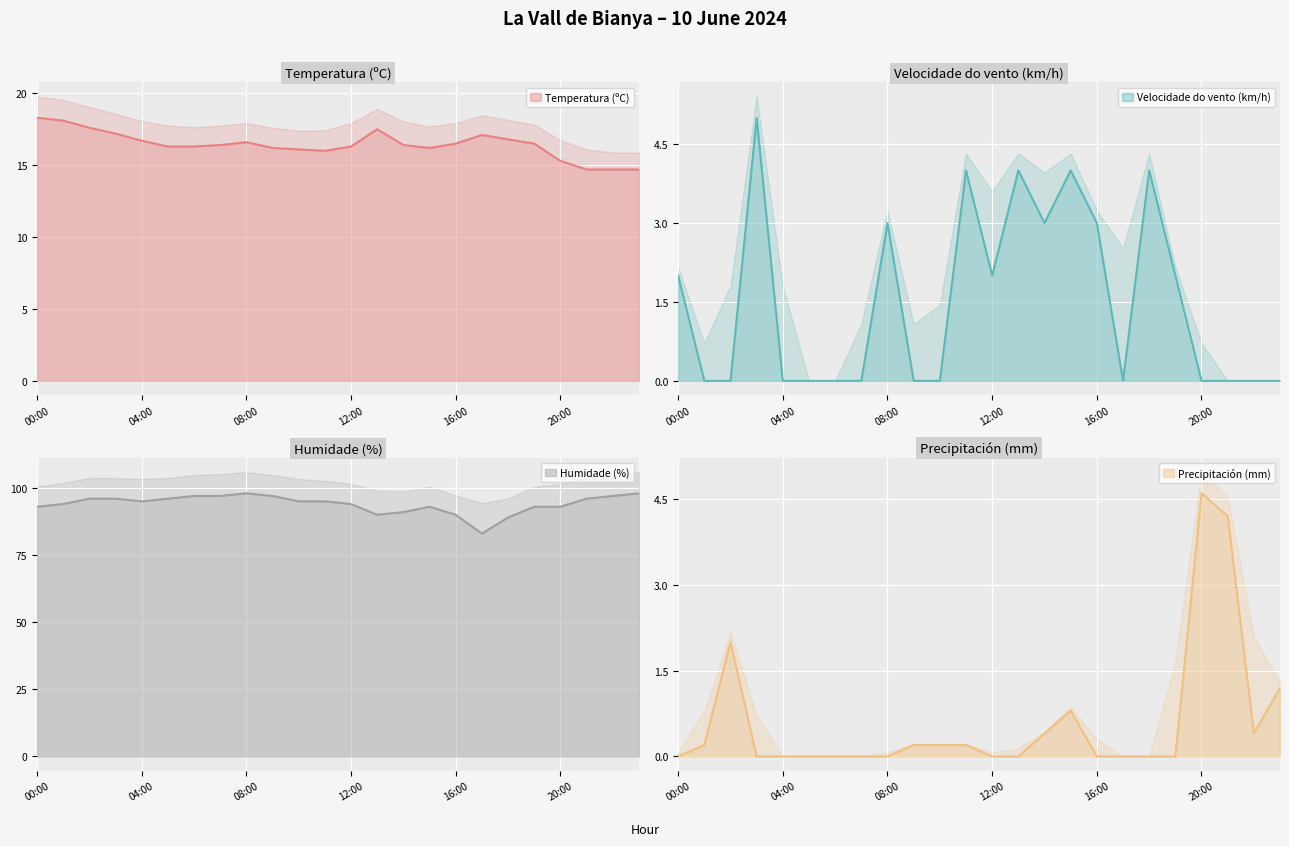

What is the approximate value of Precipitación (mm) at 10:00?

0.2